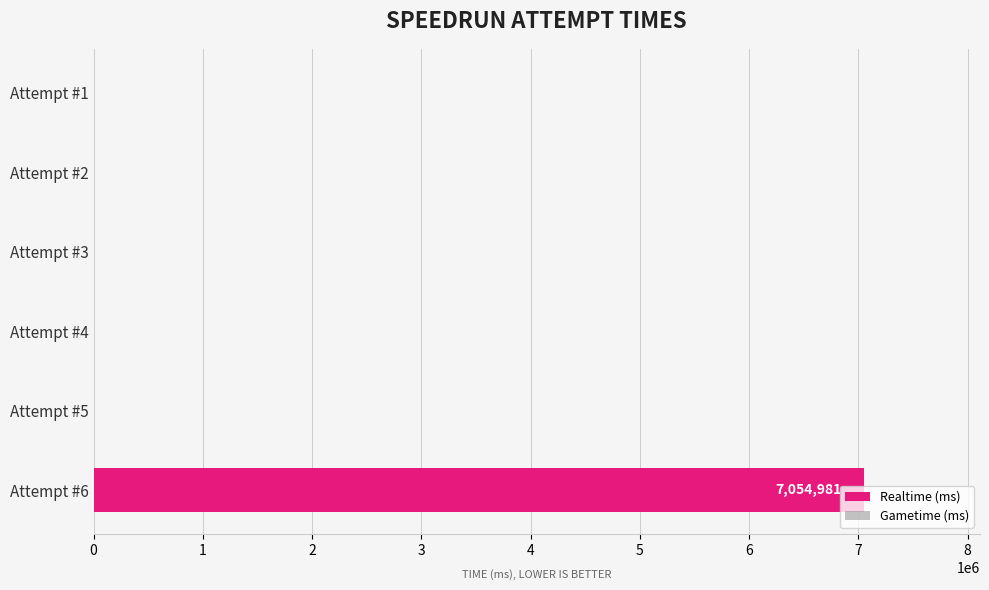

Is it true that the value at Attempt #1 is 0?

True